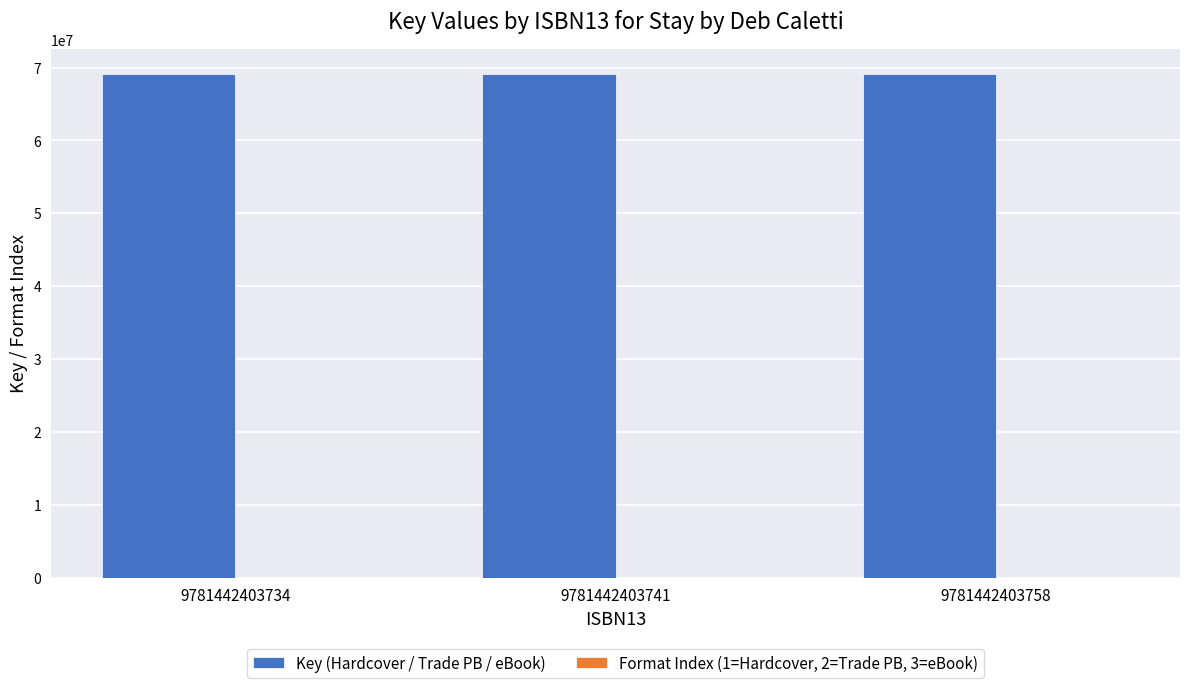

Count the number of data series in this chart.

2